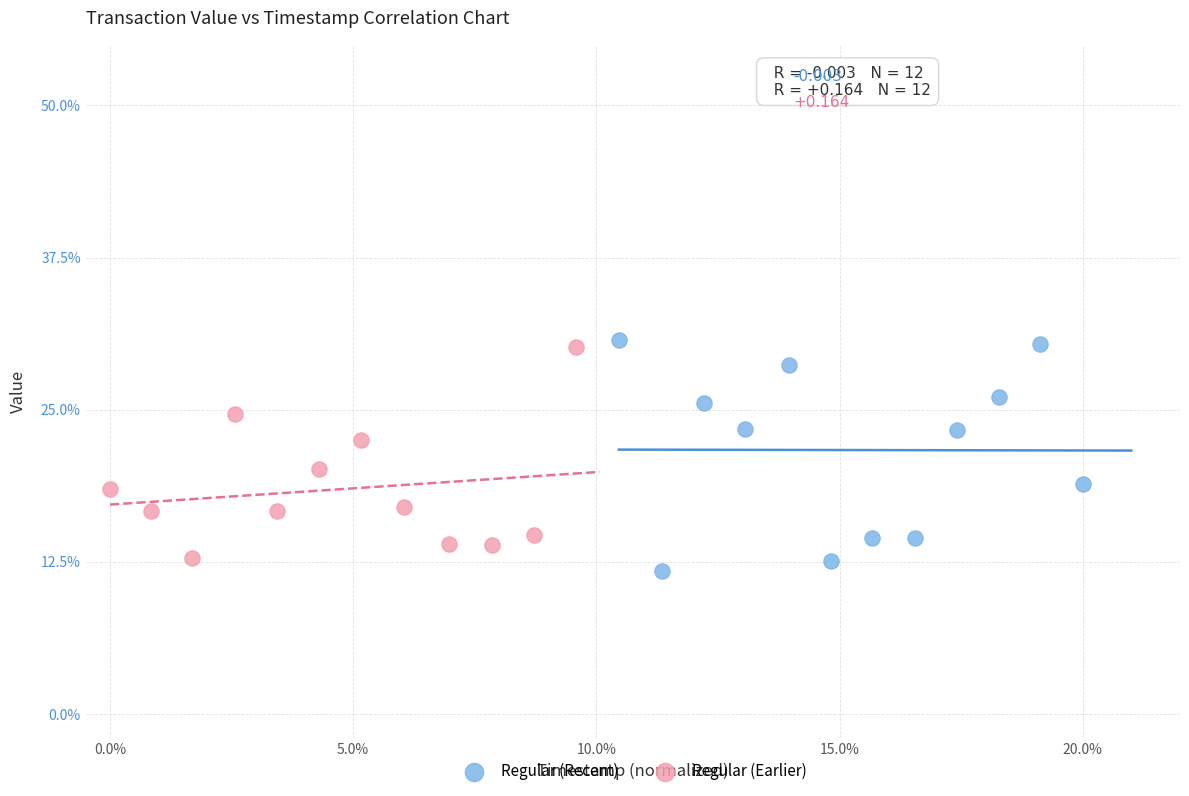

Which series contains the highest Y value?

Regular (Recent)